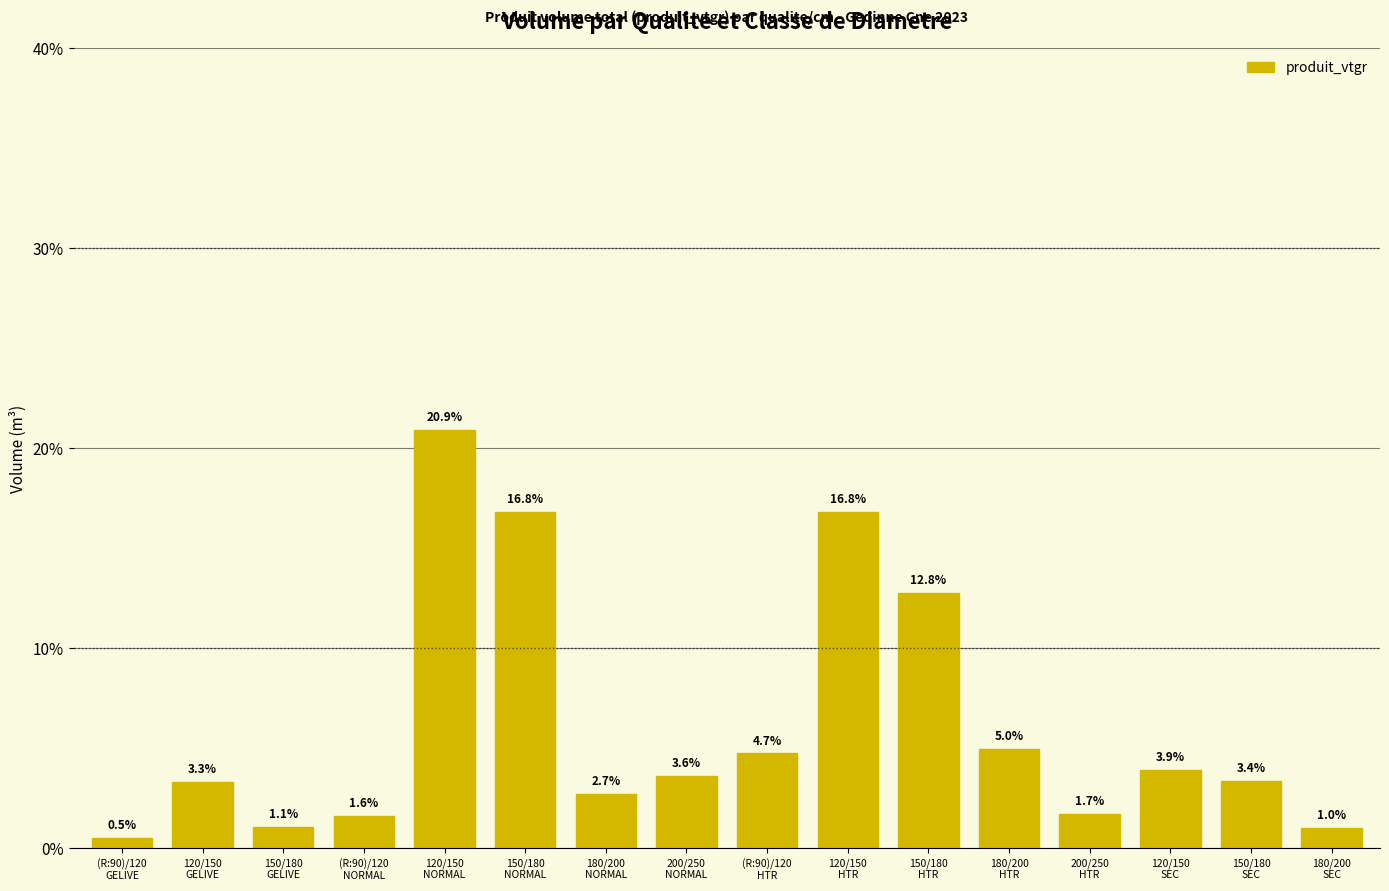

At which category does the chart reach its peak across all series?

120/150
NORMAL